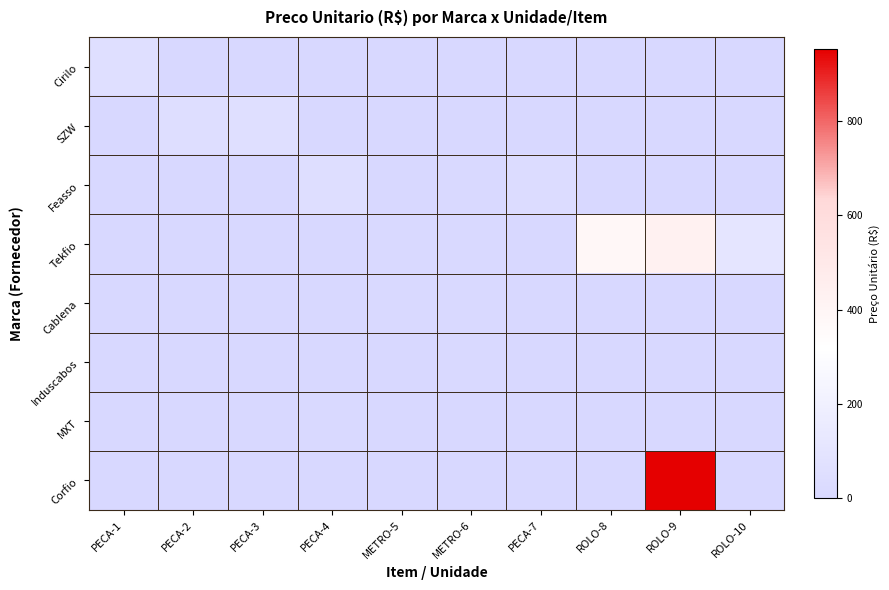

Reading left to right, list all the values displayed in this chart.

Cirilo: PECA-1=60	PECA-2=0	PECA-3=0	PECA-4=0	METRO-5=0	METRO-6=0	PECA-7=0	ROLO-8=0	ROLO-9=0	ROLO-10=0
SZW: PECA-1=0	PECA-2=50	PECA-3=60	PECA-4=0	METRO-5=0	METRO-6=0	PECA-7=0	ROLO-8=0	ROLO-9=0	ROLO-10=0
Feasso: PECA-1=0	PECA-2=0	PECA-3=0	PECA-4=50	METRO-5=0	METRO-6=7	PECA-7=33	ROLO-8=0	ROLO-9=0	ROLO-10=0
Tekfio: PECA-1=0	PECA-2=0	PECA-3=0	PECA-4=0	METRO-5=7	METRO-6=7	PECA-7=0	ROLO-8=380	ROLO-9=430	ROLO-10=110
Cablena: PECA-1=0	PECA-2=0	PECA-3=0	PECA-4=0	METRO-5=4	METRO-6=6	PECA-7=0	ROLO-8=0	ROLO-9=0	ROLO-10=0
Induscabos: PECA-1=0	PECA-2=0	PECA-3=0	PECA-4=0	METRO-5=0	METRO-6=9	PECA-7=0	ROLO-8=0	ROLO-9=0	ROLO-10=0
MXT: PECA-1=0	PECA-2=0	PECA-3=0	PECA-4=8	METRO-5=0	METRO-6=0	PECA-7=0	ROLO-8=0	ROLO-9=0	ROLO-10=0
Corfio: PECA-1=0	PECA-2=0	PECA-3=0	PECA-4=0	METRO-5=0	METRO-6=0	PECA-7=0	ROLO-8=0	ROLO-9=953	ROLO-10=0